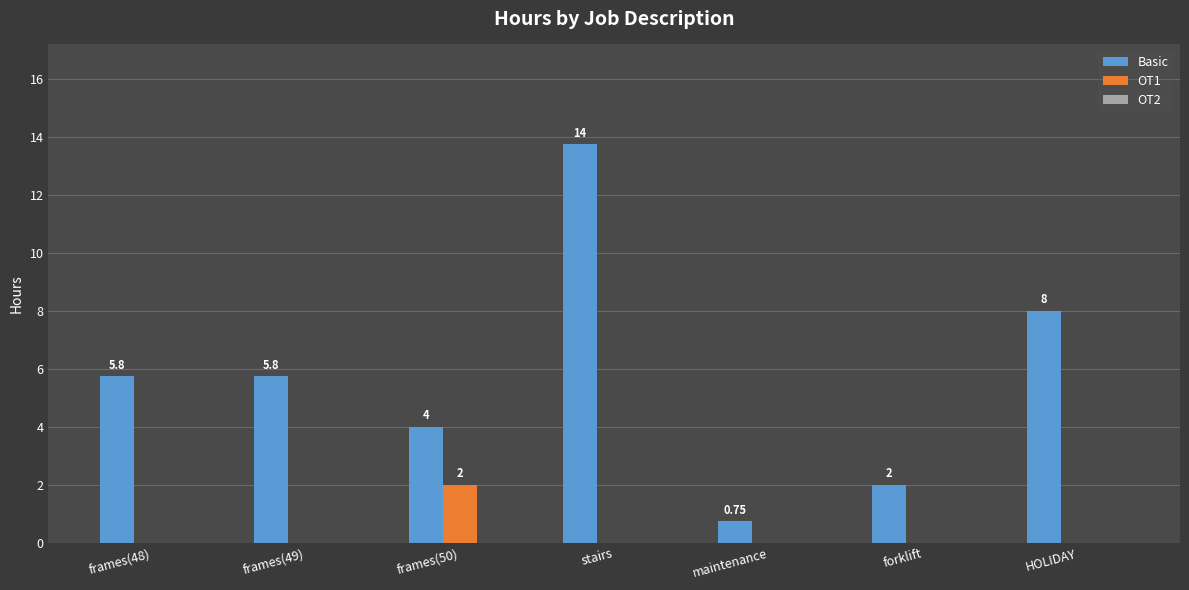

Which series changed the most between maintenance and forklift?

Basic